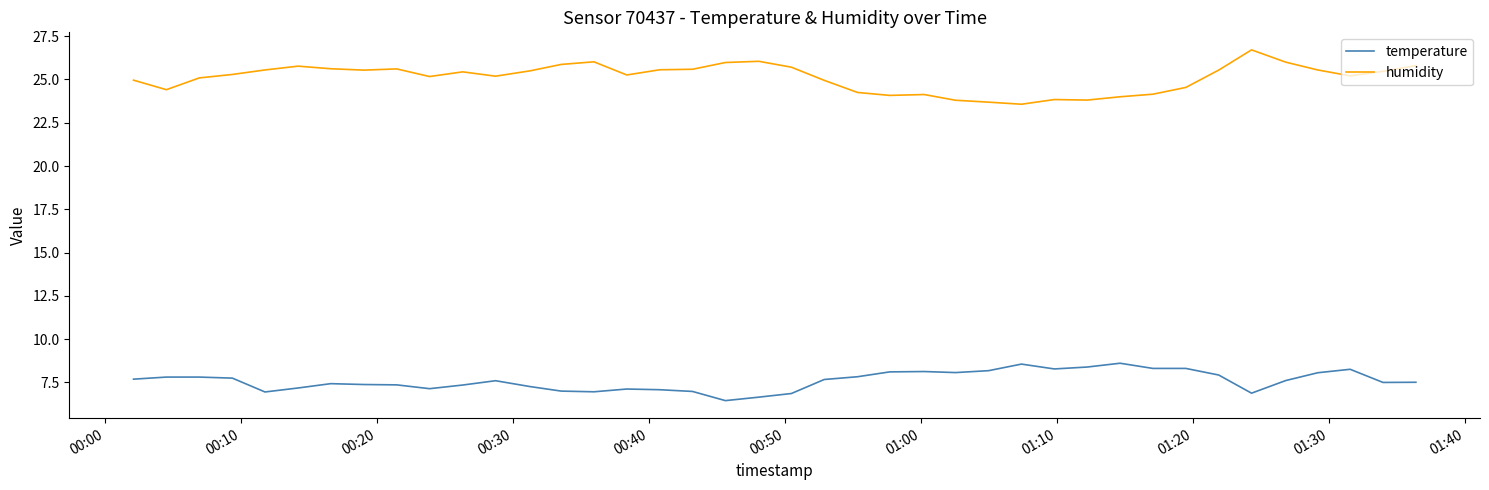

What is the difference between the maximum and minimum values in the humidity series?

3.1